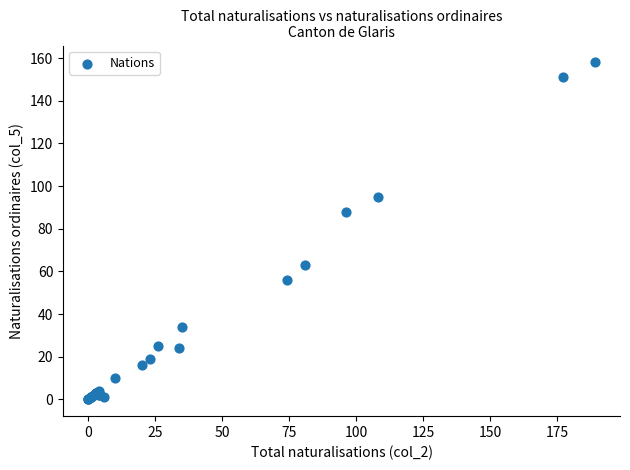

What Y value in the scatter plot is closest to 79?

88